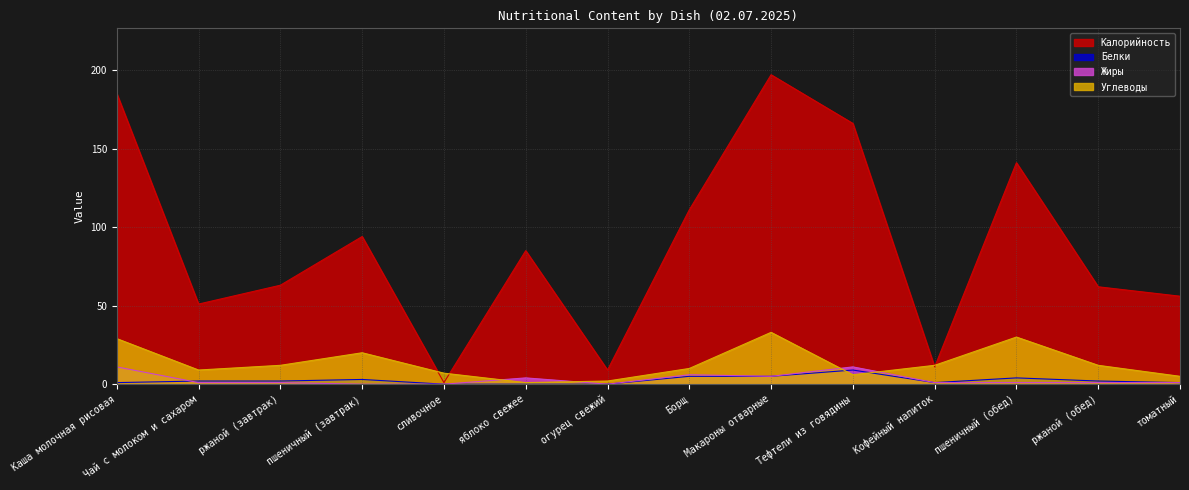

How many intersections are there between Калорийность and Углеводы?

4